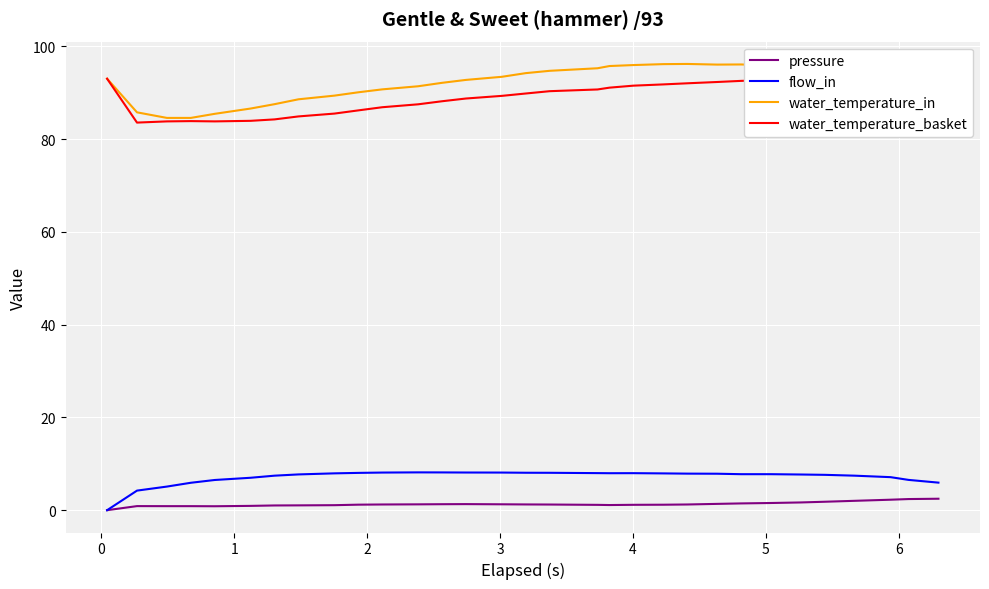

True or false: water_temperature_in and pressure cross at least once.

False